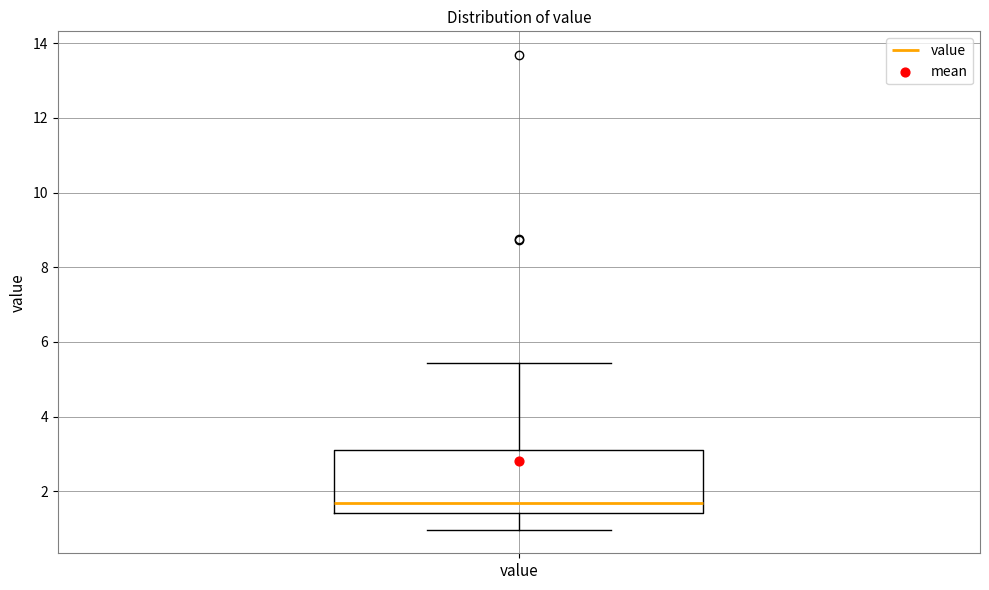

Read this box plot against the y-axis: the position of the median line, the range covered by the box, and the ends of both whiskers. The values are not printed on the chart, so give them approximately, as read against the axis.

median 1.8, box 1.4 to 3.2, whiskers 1.0 to 5.4